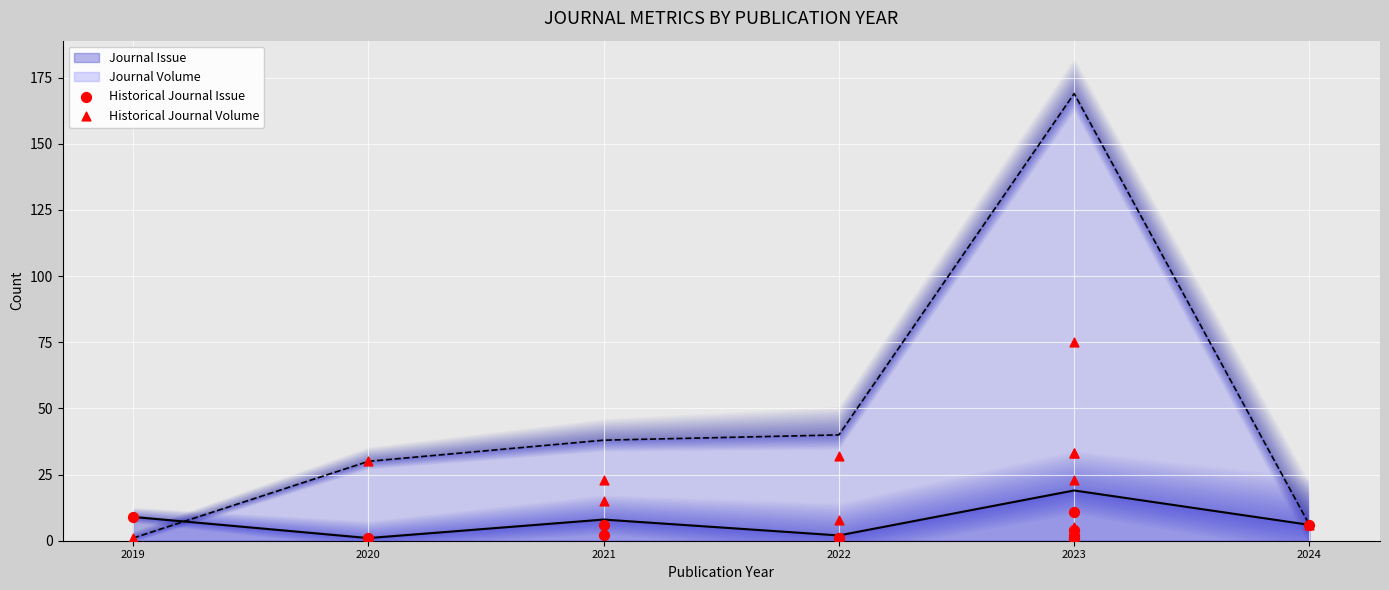

Where is Journal Volume nearest to the value 85?

2022